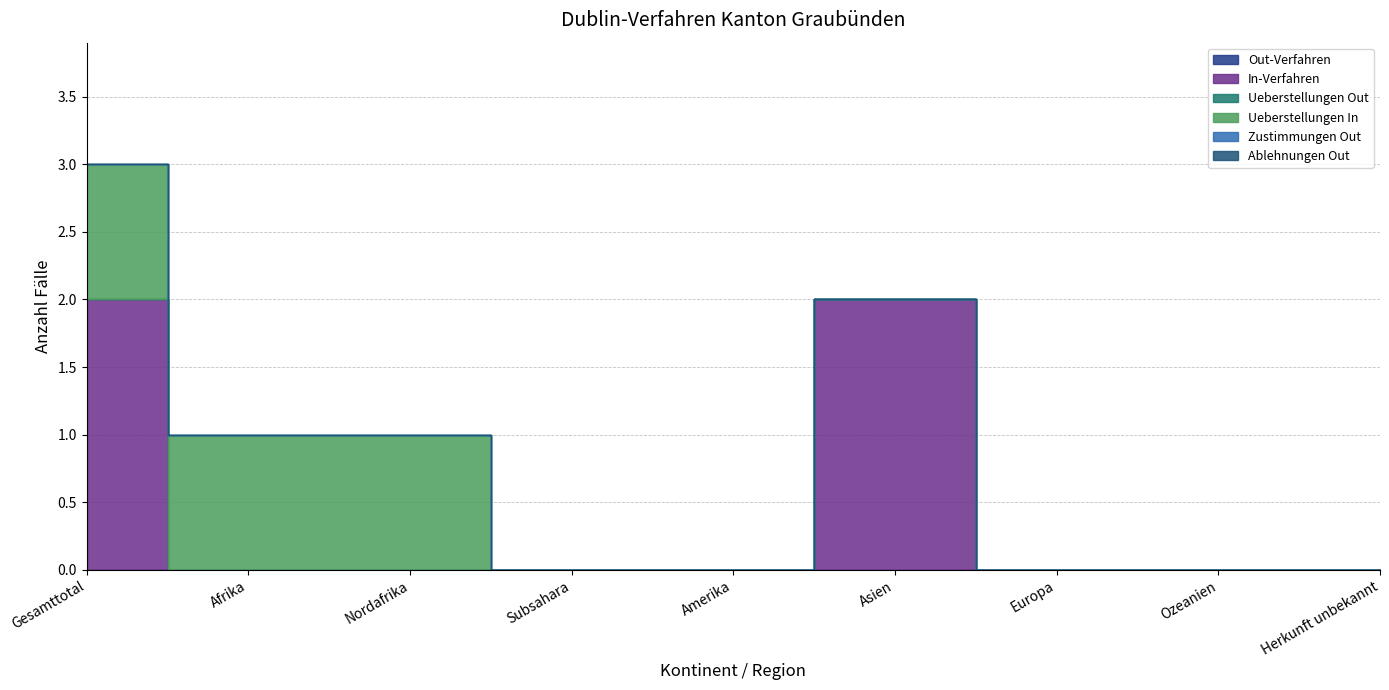

What are all the series names shown in the legend?

Out-Verfahren, In-Verfahren, Ueberstellungen Out, Ueberstellungen In, Zustimmungen Out, Ablehnungen Out